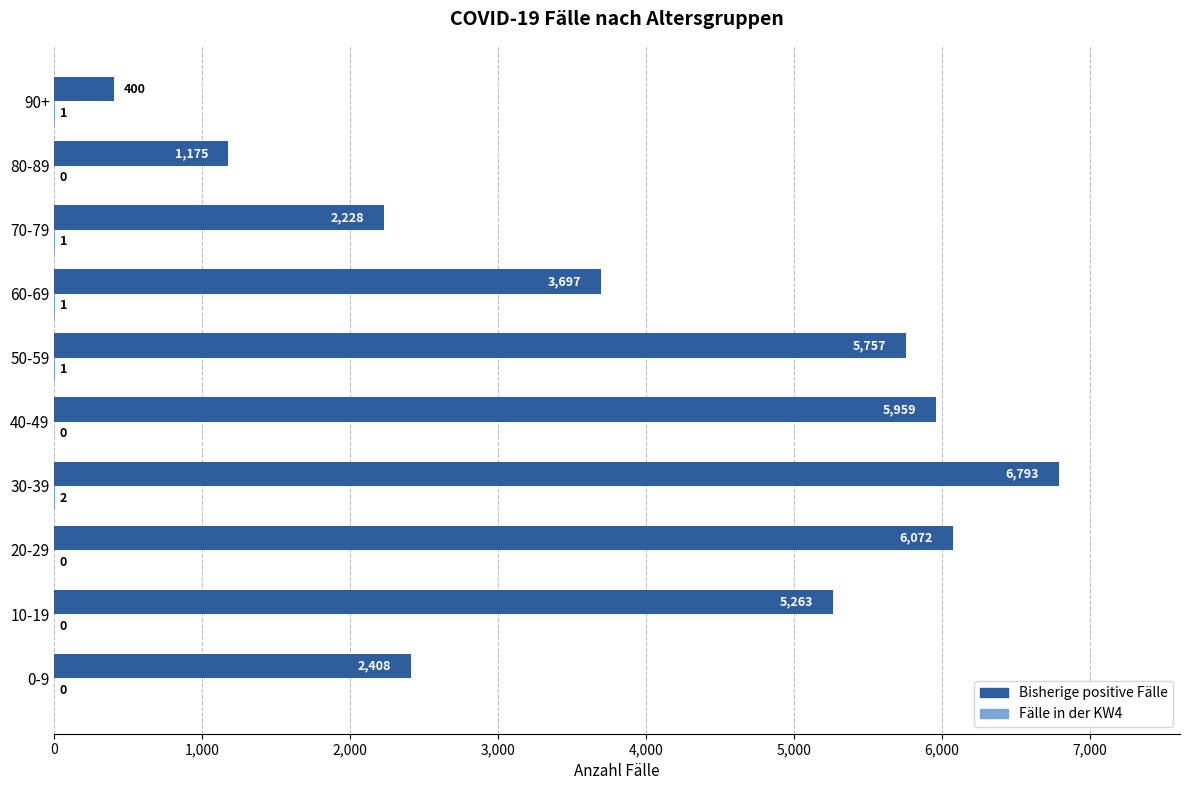

What is the greatest value displayed?

6793